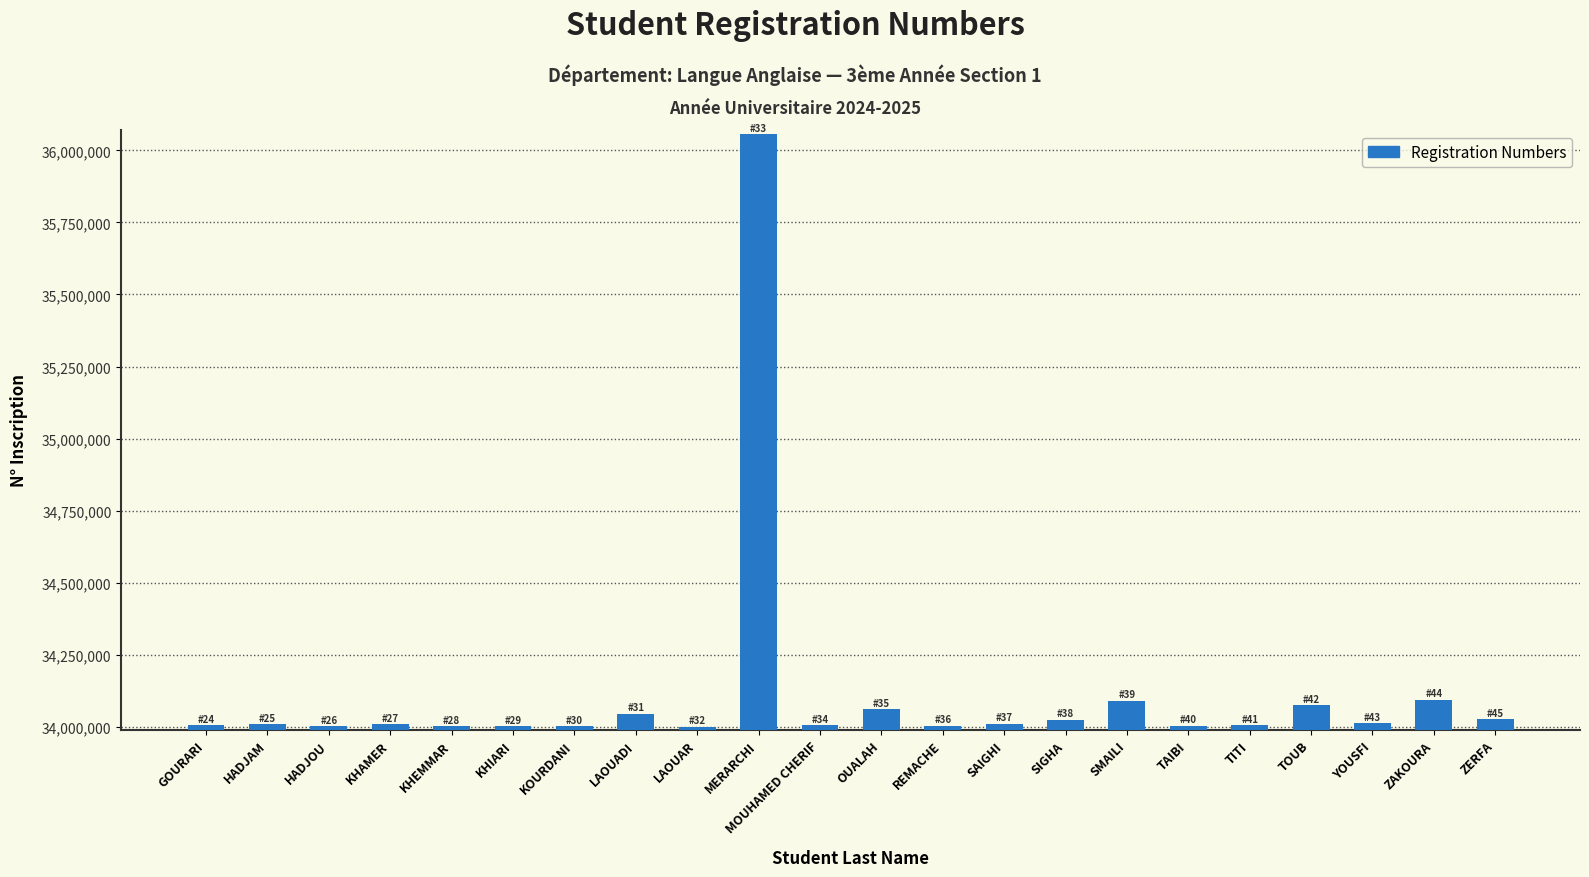

What is the change in value from SMAILI to TAIBI?

-87208